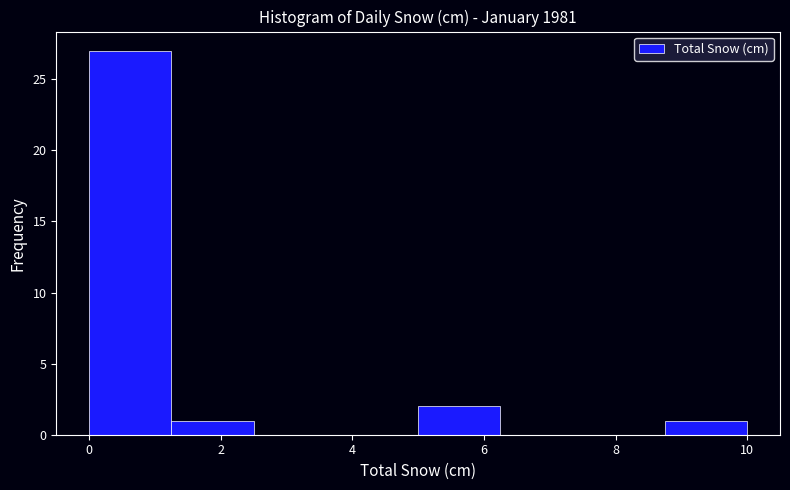

Over which range of the x-axis is the bar tallest?

0.00 to 1.25